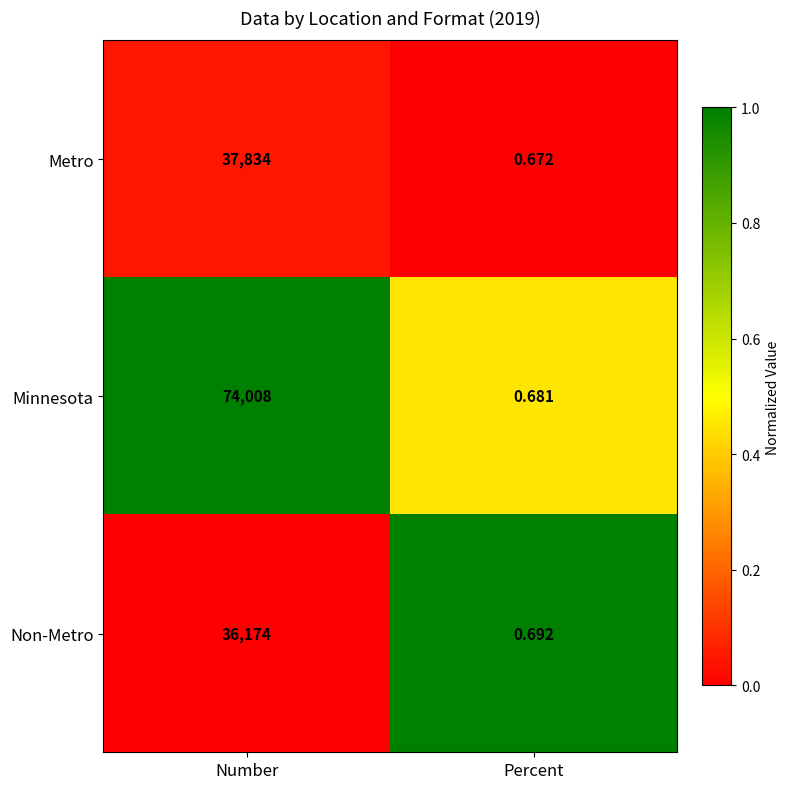

At how many categories does at least one series exceed 0?

2